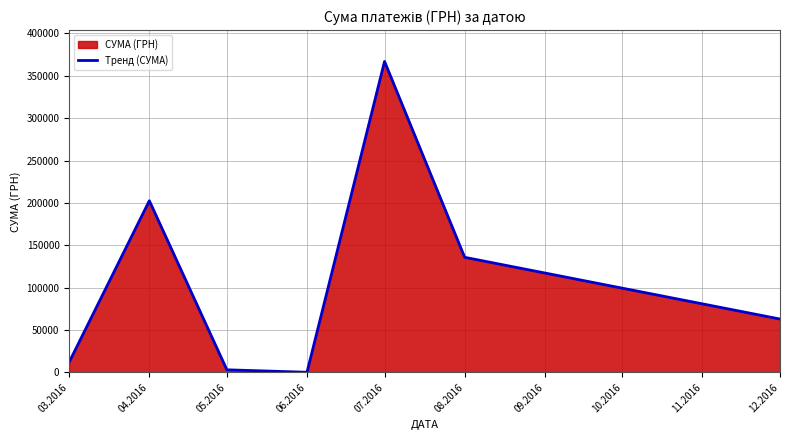

The value at 05.2016 is 3134.7. True or false?

True